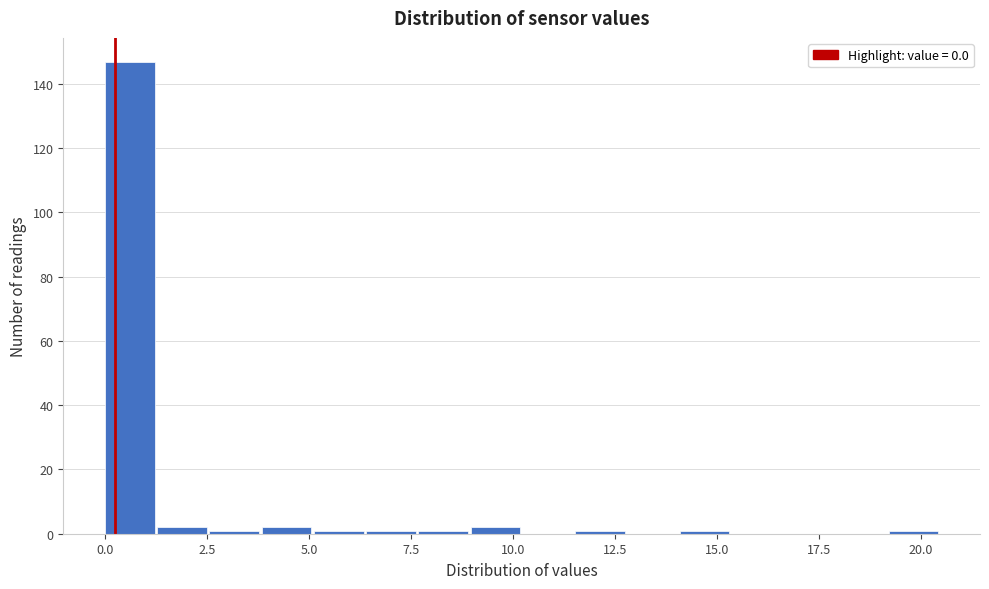

Read against the x-axis, roughly where is the centre of the tallest bar?

0.5